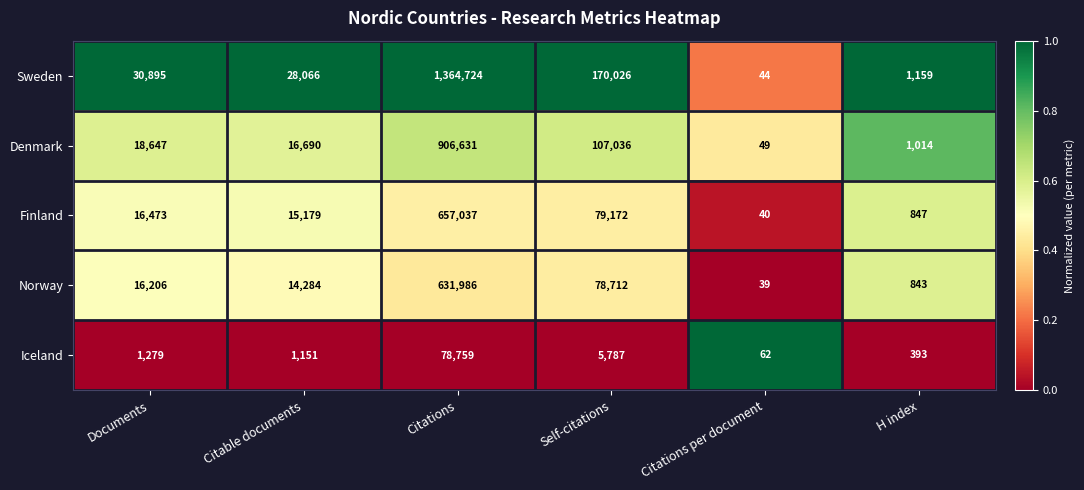

Reading left to right, list all the values displayed in this chart.

Sweden: Documents=30895	Citable documents=28066	Citations=1364724	Self-citations=170026	Citations per document=44	H index=1159
Denmark: Documents=18647	Citable documents=16690	Citations=906631	Self-citations=107036	Citations per document=49	H index=1014
Finland: Documents=16473	Citable documents=15179	Citations=657037	Self-citations=79172	Citations per document=40	H index=847
Norway: Documents=16206	Citable documents=14284	Citations=631986	Self-citations=78712	Citations per document=39	H index=843
Iceland: Documents=1279	Citable documents=1151	Citations=78759	Self-citations=5787	Citations per document=62	H index=393